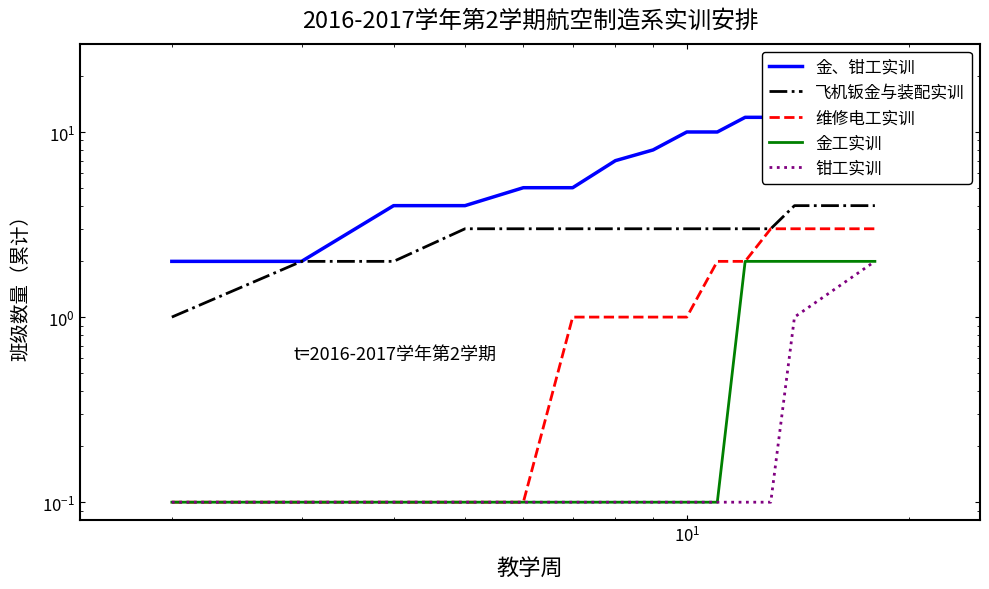

Reading left to right, list all the values displayed in this chart.

金、钳工实训: 2.0	2.0	4.0	4.0	5.0	5.0	7.0	8.0	10.0	10.0	12.0	12.0	12.0	12.0
飞机钣金与装配实训: 1.0	2.0	2.0	3.0	3.0	3.0	3.0	3.0	3.0	3.0	3.0	3.0	4.0	4.0
维修电工实训: 0.1	0.1	0.1	0.1	0.1	1.0	1.0	1.0	1.0	2.0	2.0	3.0	3.0	3.0
金工实训: 0.1	0.1	0.1	0.1	0.1	0.1	0.1	0.1	0.1	0.1	2.0	2.0	2.0	2.0
钳工实训: 0.1	0.1	0.1	0.1	0.1	0.1	0.1	0.1	0.1	0.1	0.1	0.1	1.0	2.0